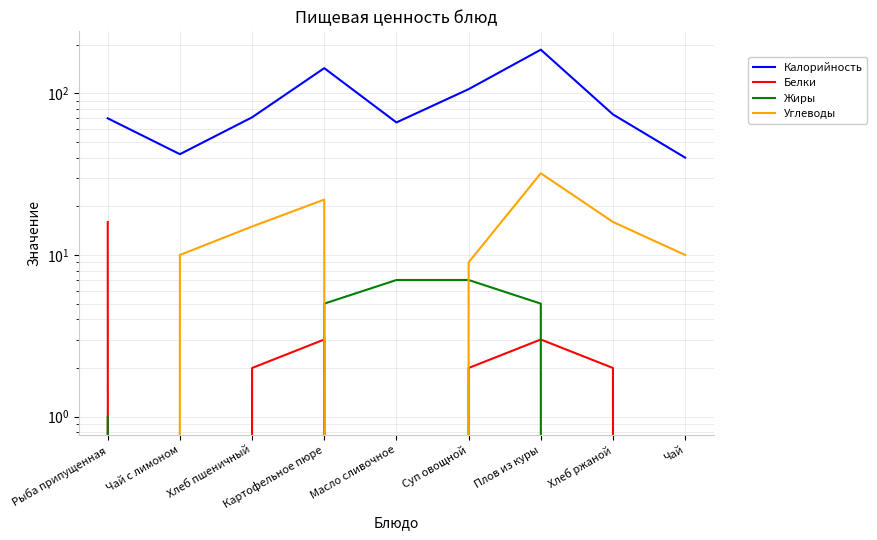

Between which two adjacent categories do Углеводы and Белки first intersect?

Рыба припущенная and Чай с лимоном